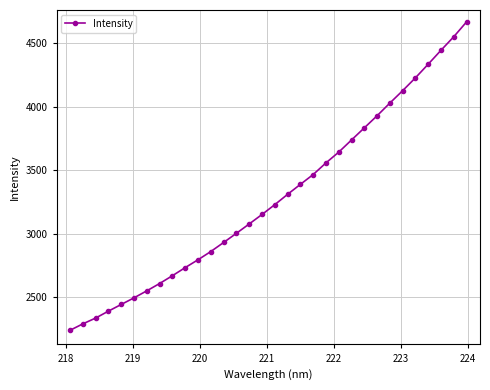

What is the value of the 24th point from the left?

3833.7